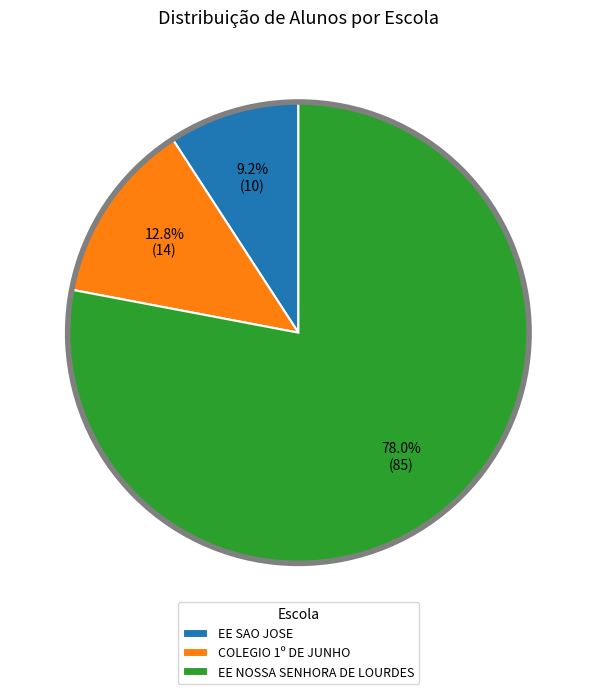

Which slice is the largest?

EE NOSSA SENHORA DE LOURDES